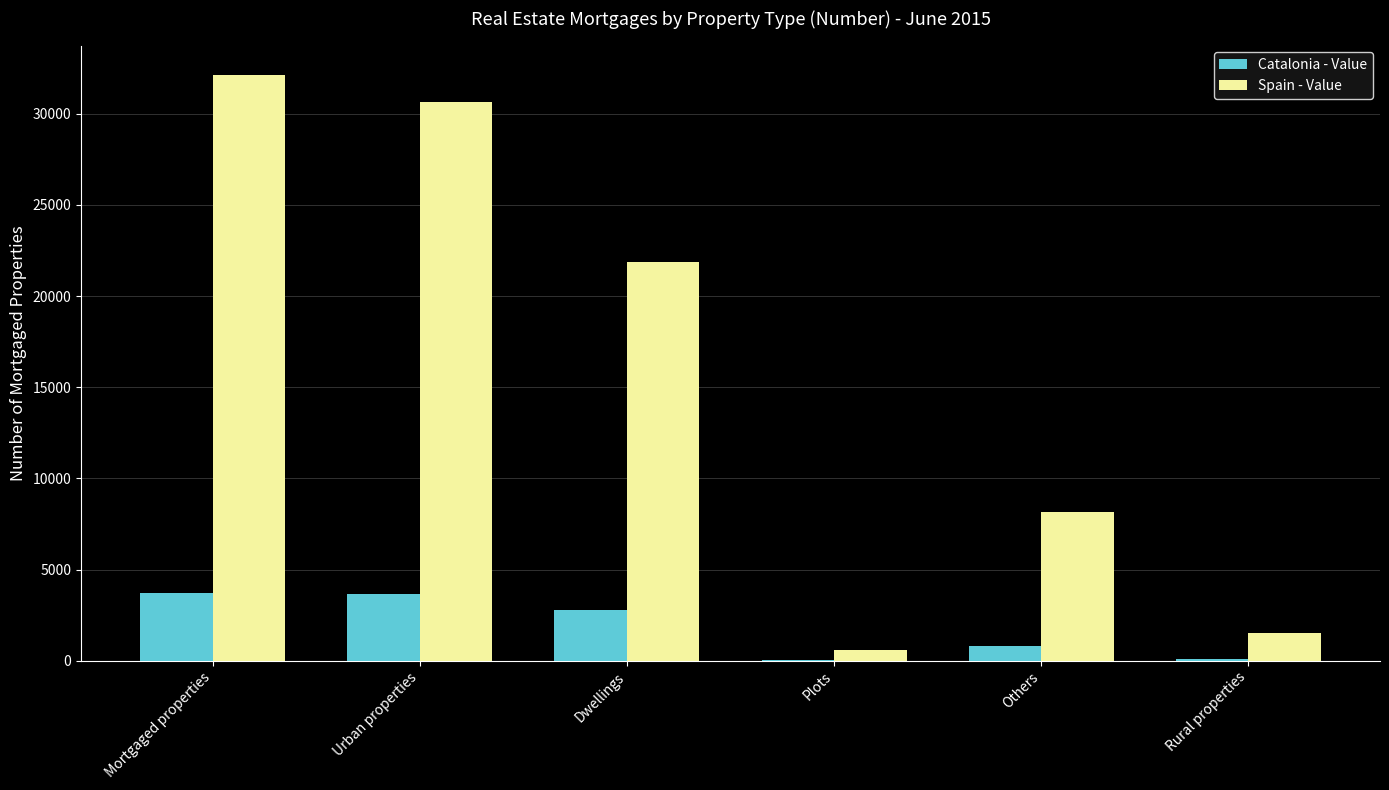

Count the number of categories in the chart.

6